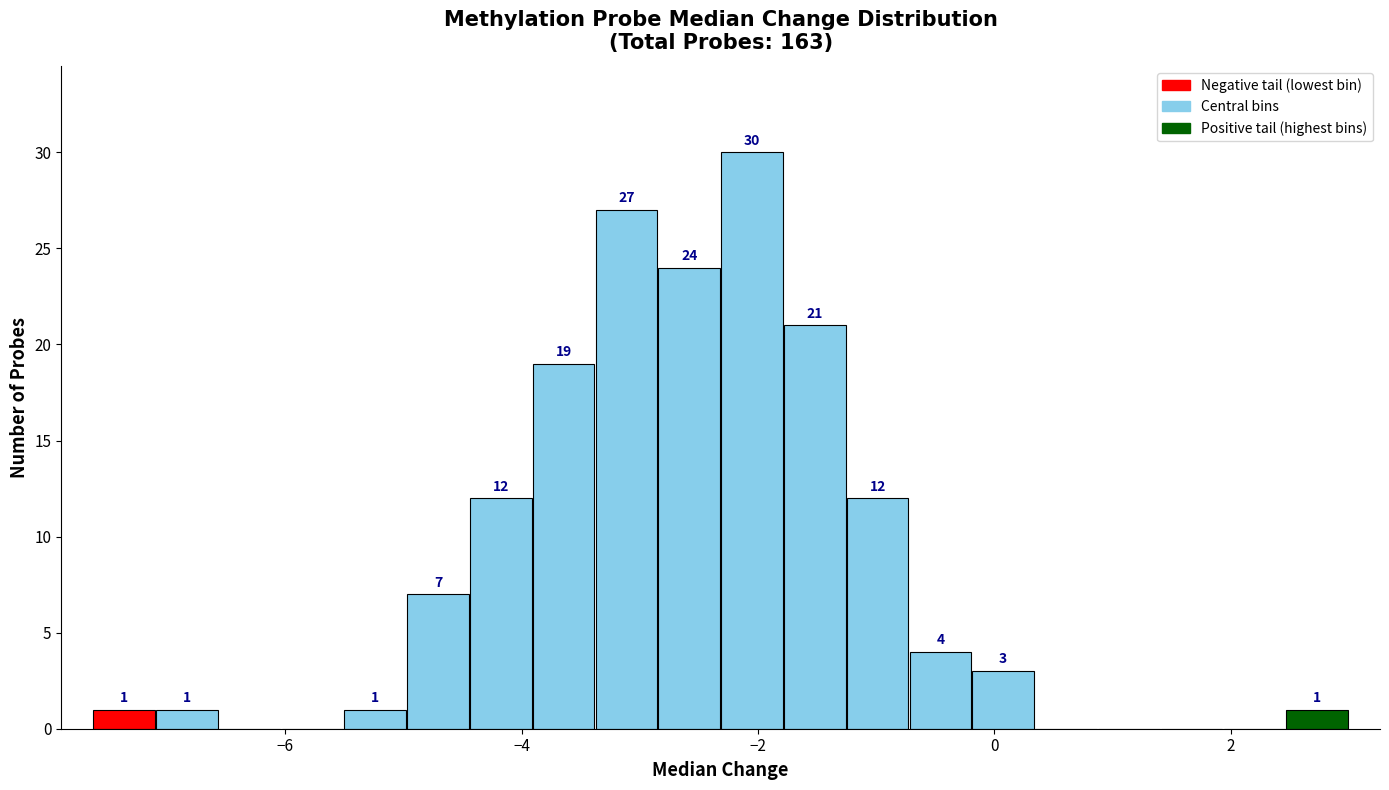

Read against the x-axis, roughly where is the centre of the tallest bar?

-2.0